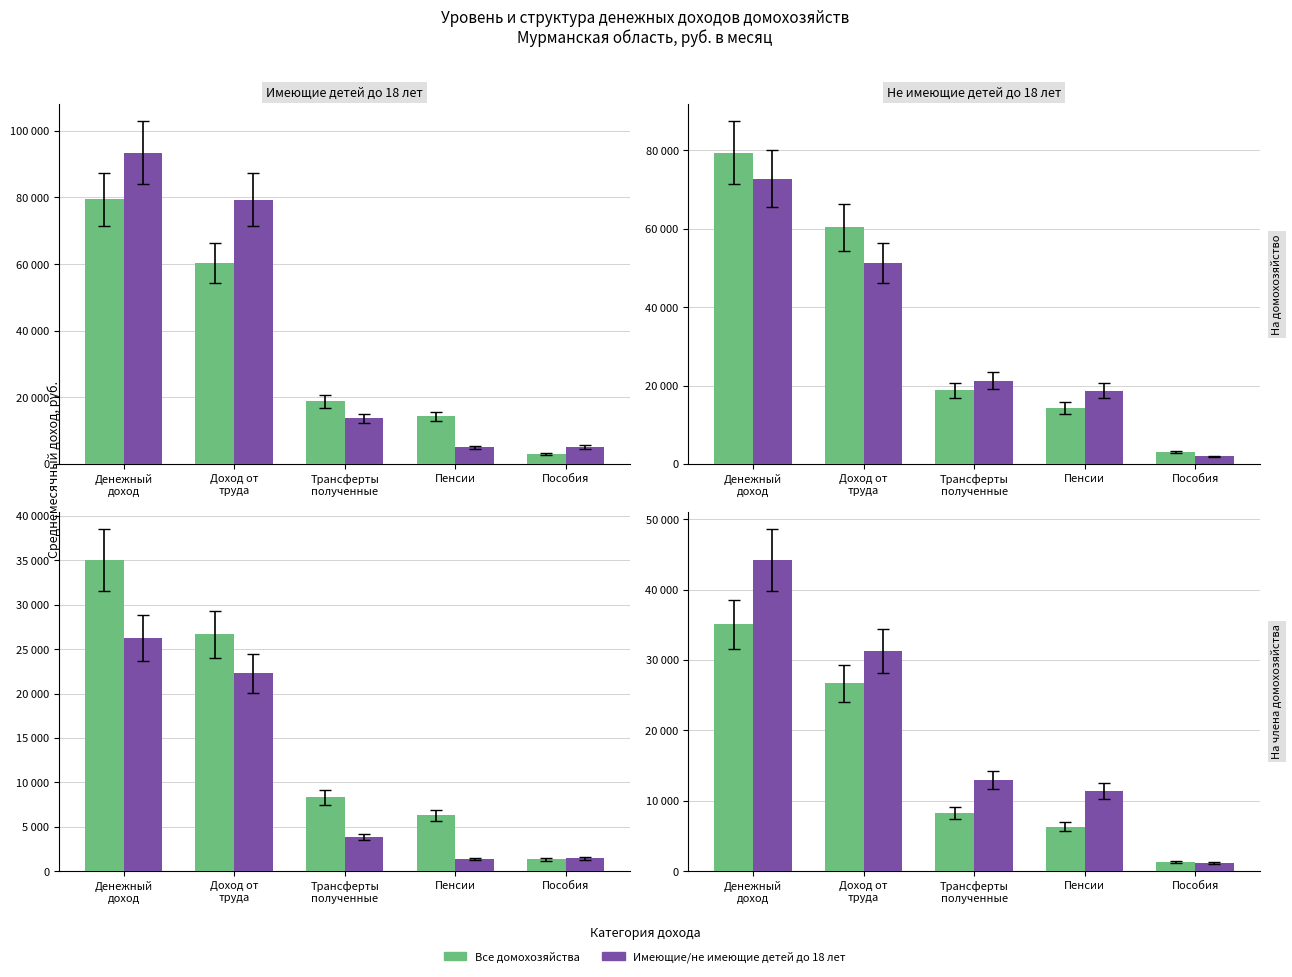

Which series changed the most between Денежный
доход and Пенсии?

Не имеющие детей до 18 лет